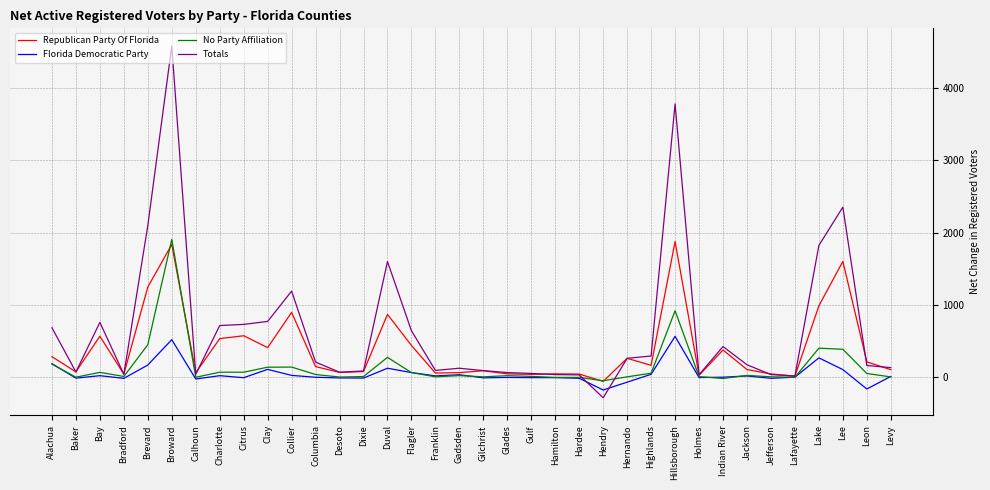

Which series changed the most between Alachua and Dixie?

Totals